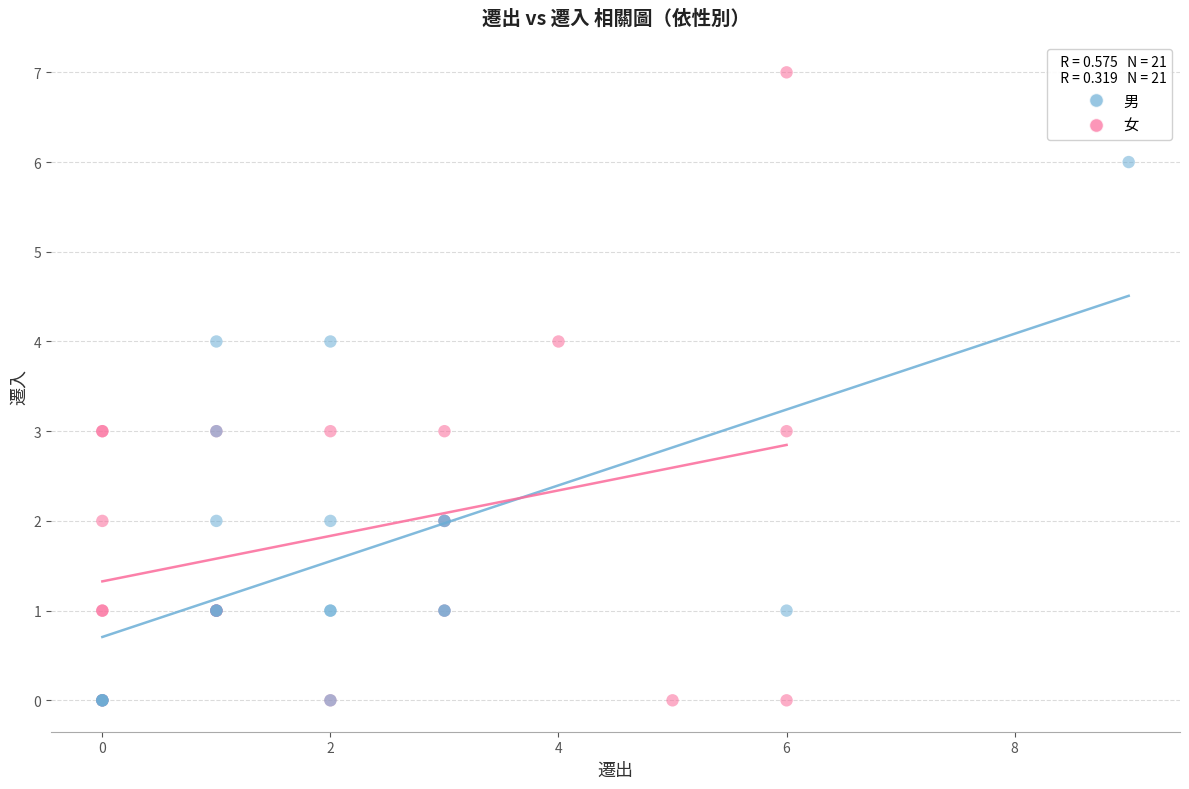

Which series reaches the maximum Y coordinate?

女